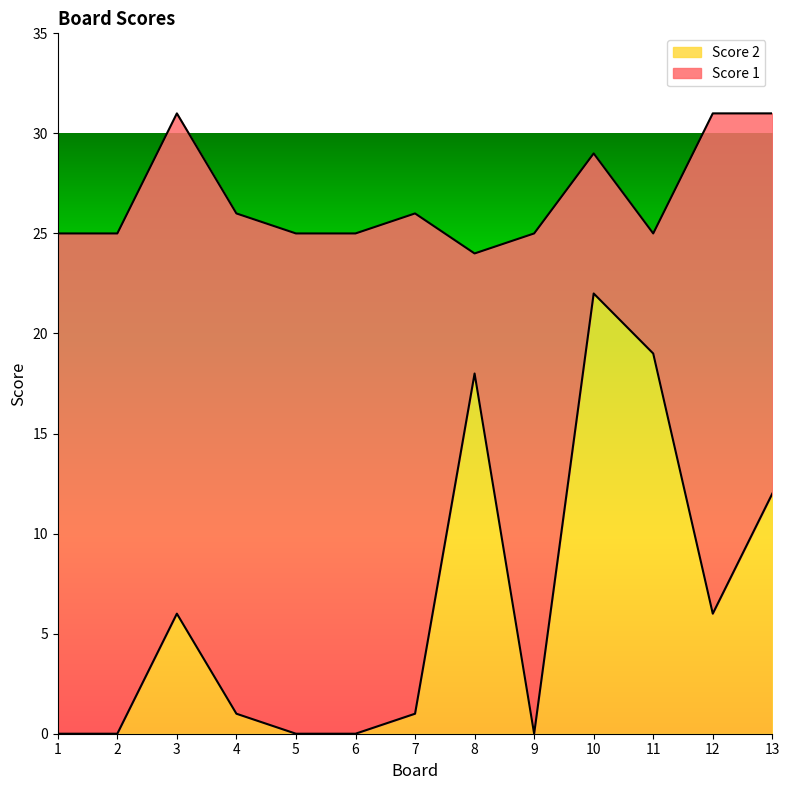

Reading left to right, what are all the values shown in this chart?

0	0	6	1	0	0	1	18	0	22	19	6	12